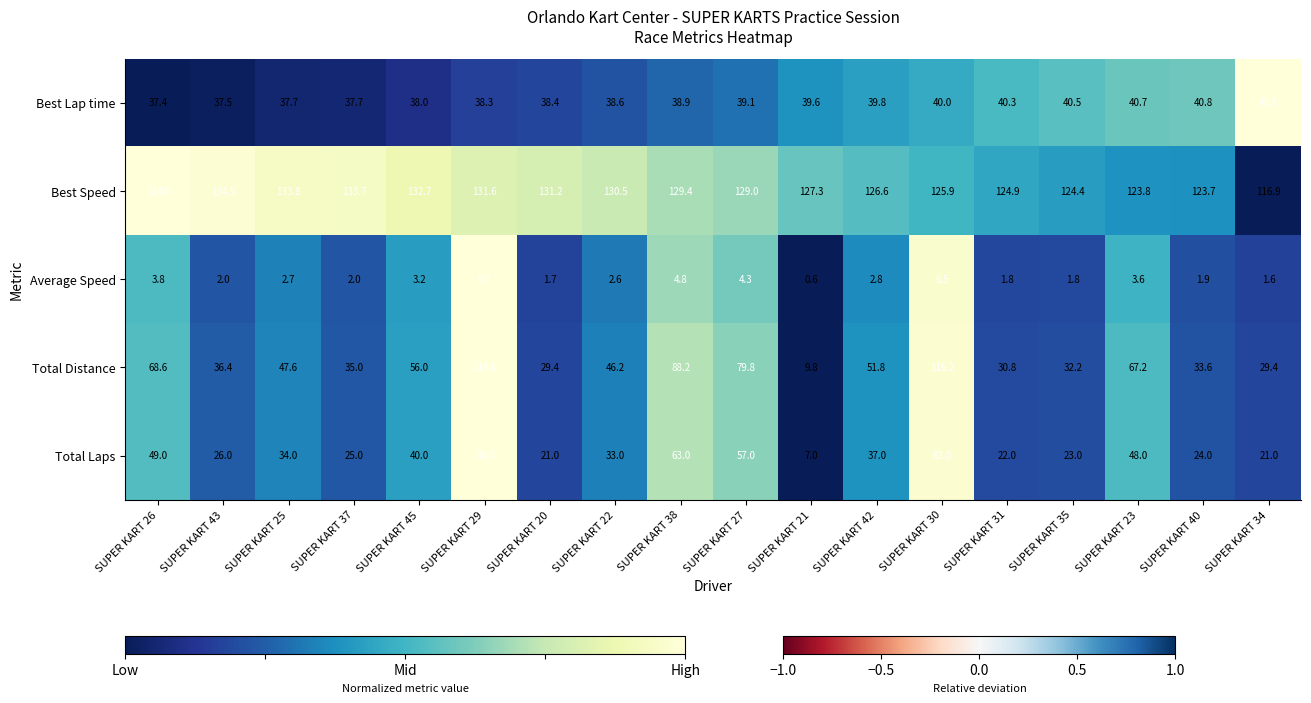

What is the spread (max minus min) of values at SUPER KART 22?

127.9